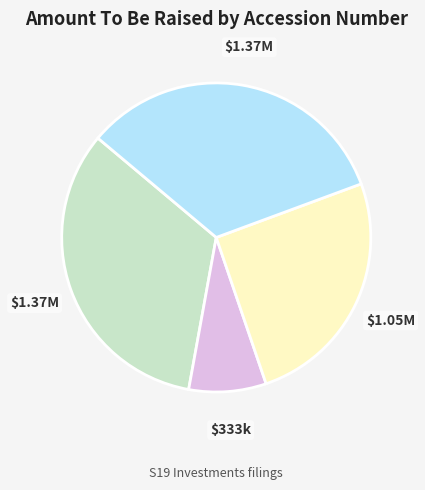

Is there a majority slice in this chart?

No